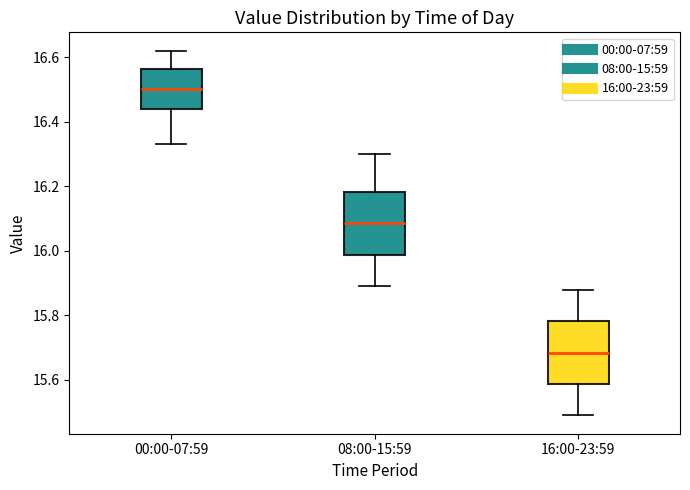

Reading left to right, read every box against the y-axis: the position of its median line, the range the box covers, and the ends of its whiskers. The values are not printed on the chart, so give them approximately, as read against the axis.

00:00-07:59: median 16.50, box 16.44 to 16.56, whiskers 16.34 to 16.62
08:00-15:59: median 16.08, box 15.98 to 16.18, whiskers 15.90 to 16.30
16:00-23:59: median 15.68, box 15.58 to 15.78, whiskers 15.50 to 15.88